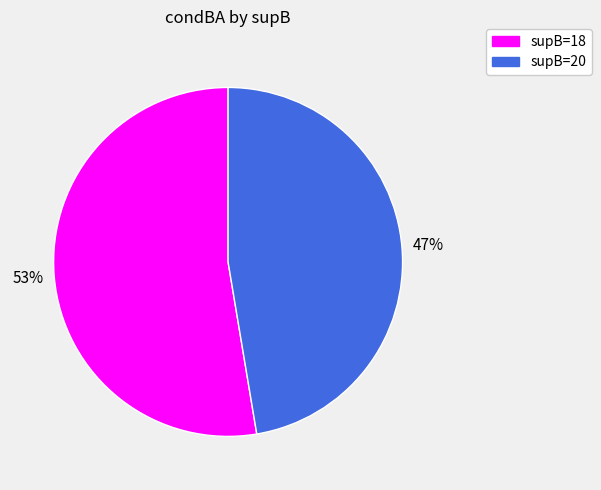

Is there any slice that represents more than half of the pie?

Yes